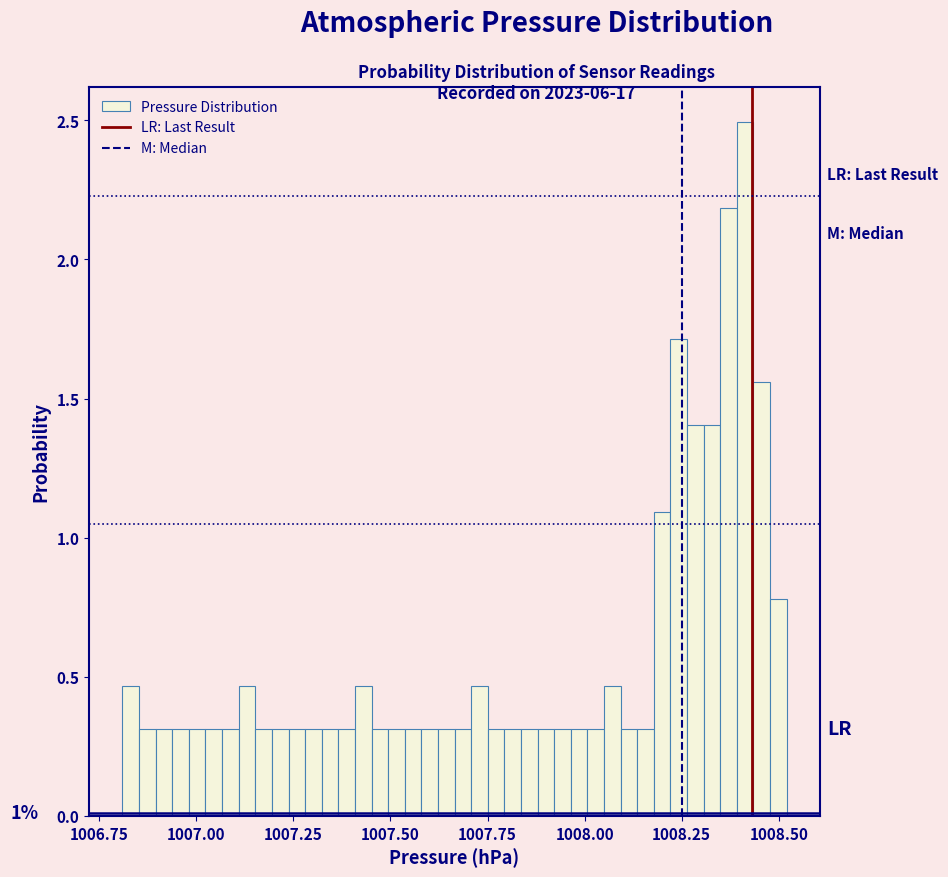

Read against the x-axis, roughly where is the centre of the tallest bar?

1008.40